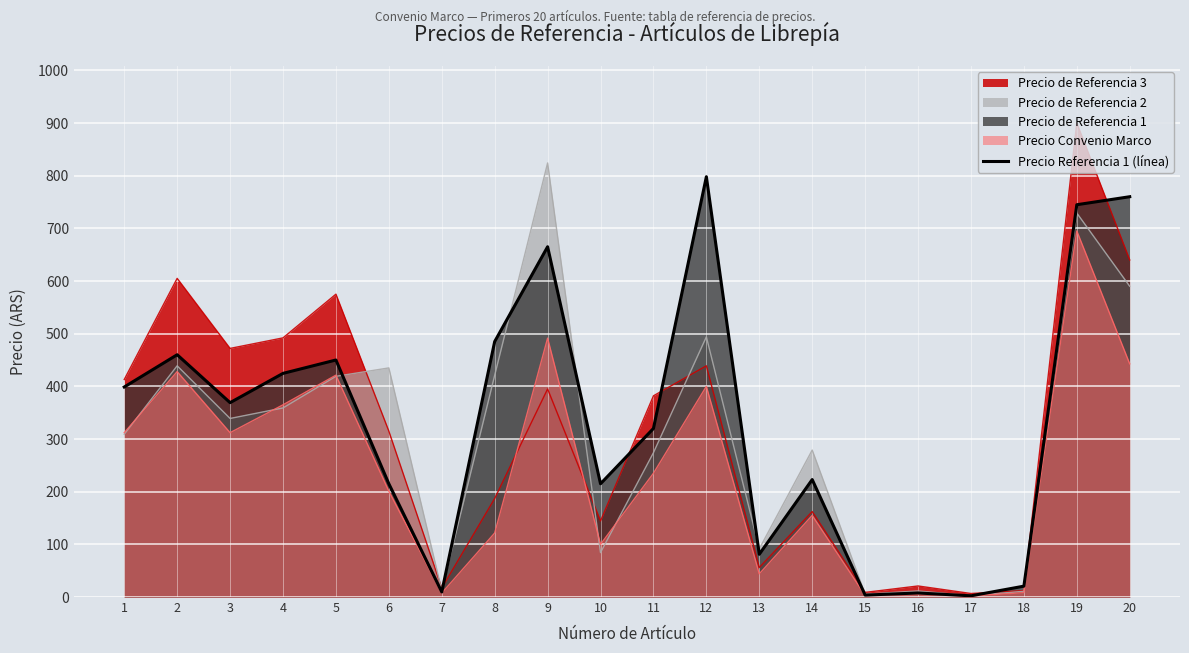

Reading left to right, what are all the values shown in this chart?

398.8	460.0	369.0	424.6	450.0	215.0	9.6	485.0	665.0	215.0	320.0	798.0	81.2	223.0	3.7	7.7	2.3	20.6	744.8	760.0